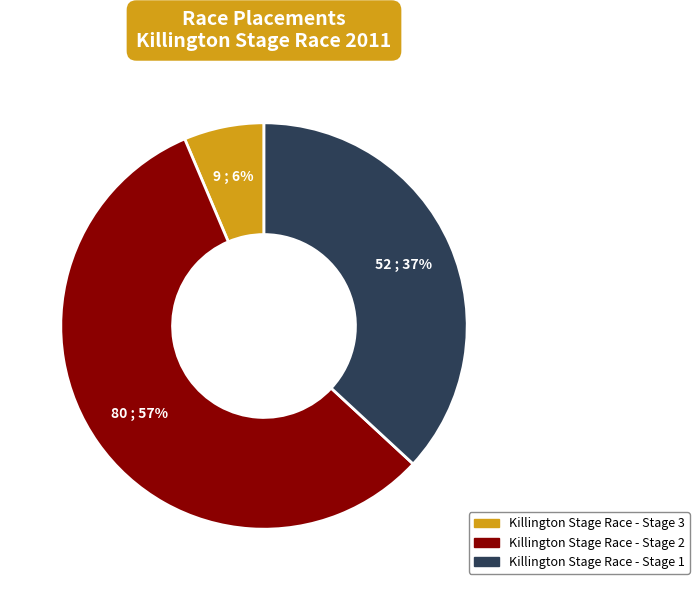

Rank the categories by value from lowest to highest.

Killington Stage Race - Stage 3, Killington Stage Race - Stage 1, Killington Stage Race - Stage 2